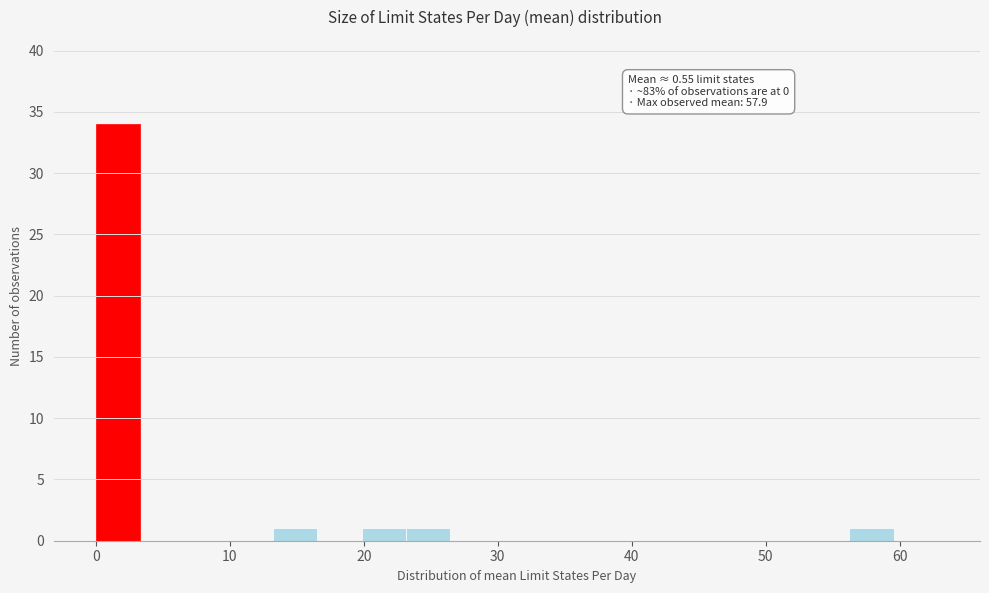

Read against the x-axis, roughly where is the centre of the tallest bar?

2